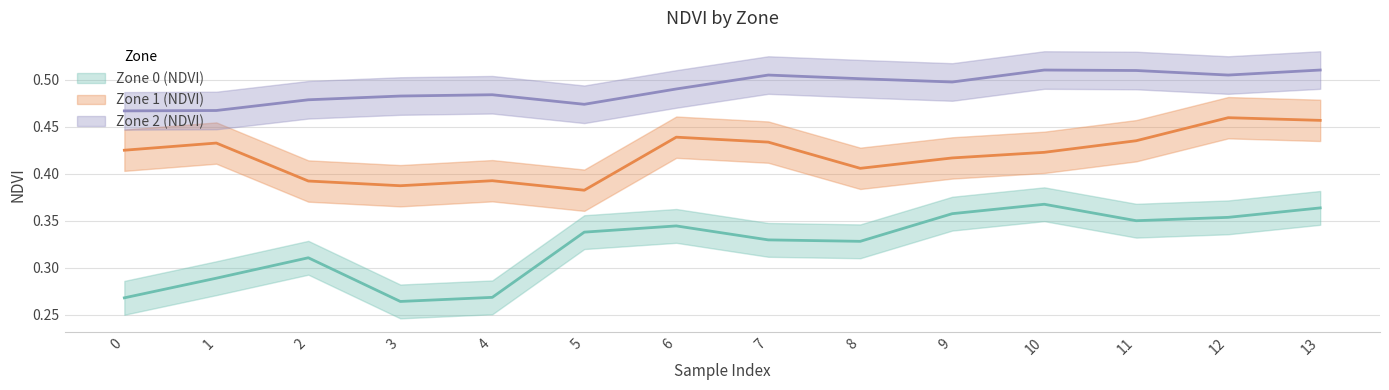

Rank the categories by Zone 2 (NDVI) value from highest to lowest.

10, 13, 11, 7, 12, 8, 9, 6, 4, 3, 2, 5, 1, 0